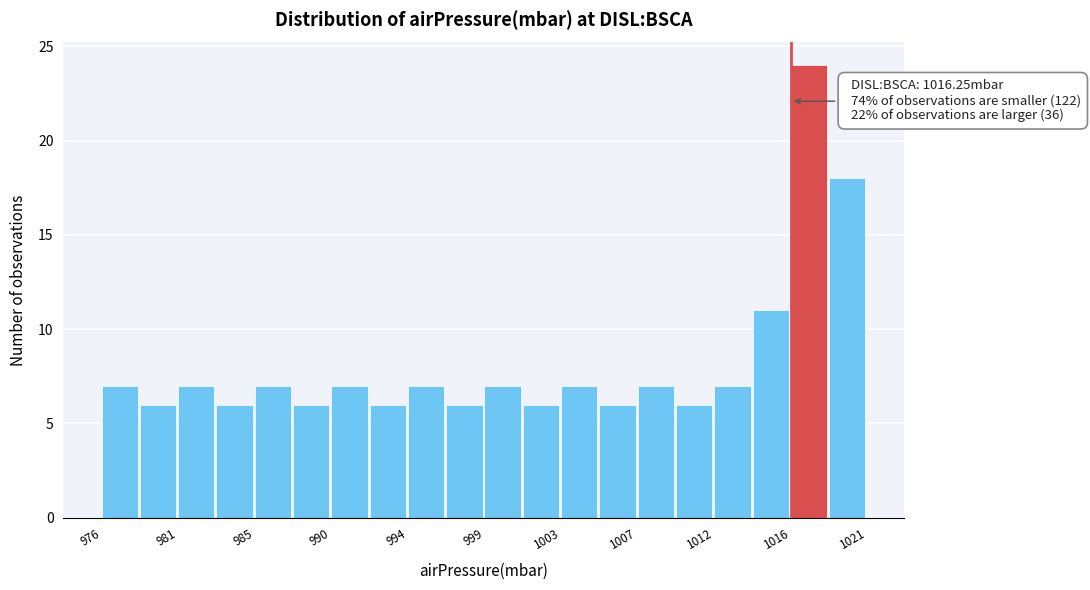

Which range on the x-axis has the tallest bar?

1016.0 to 1018.5